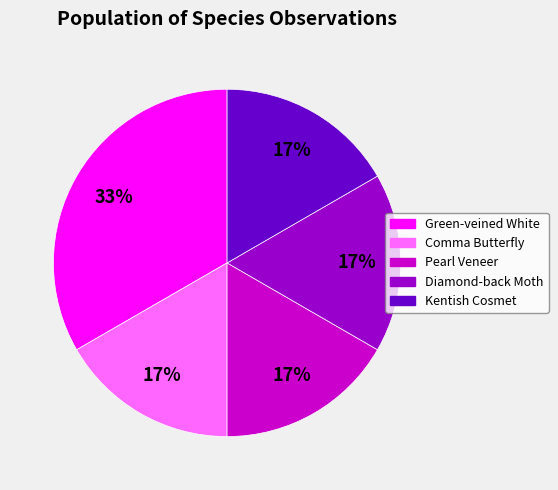

Is there any slice that represents more than half of the pie?

No